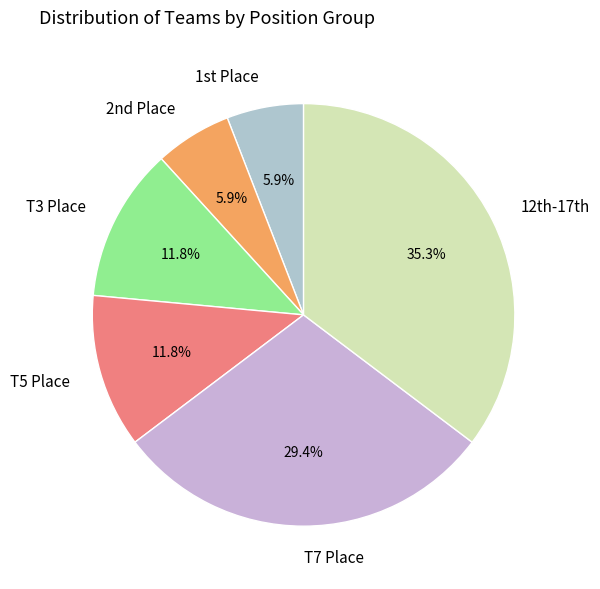

Which slice is the largest?

12th-17th